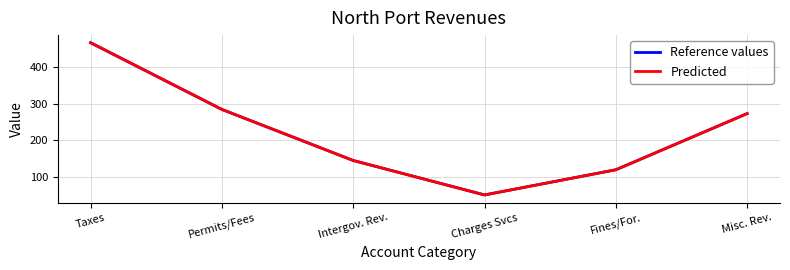

Between Charges Svcs and Fines/For., which series saw the biggest shift?

Predicted